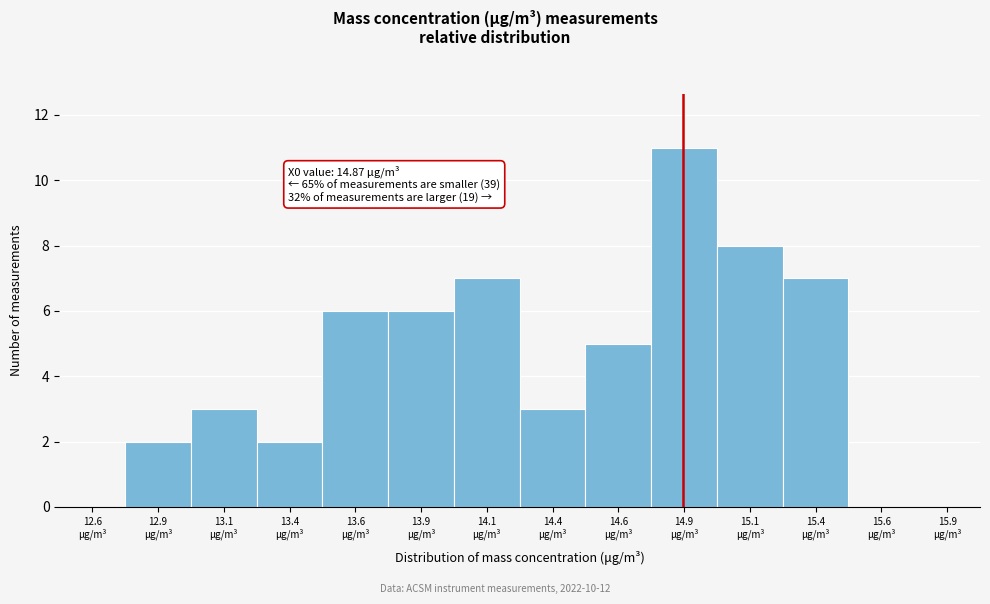

Over which range of the x-axis is the bar tallest?

14.75 to 15.00